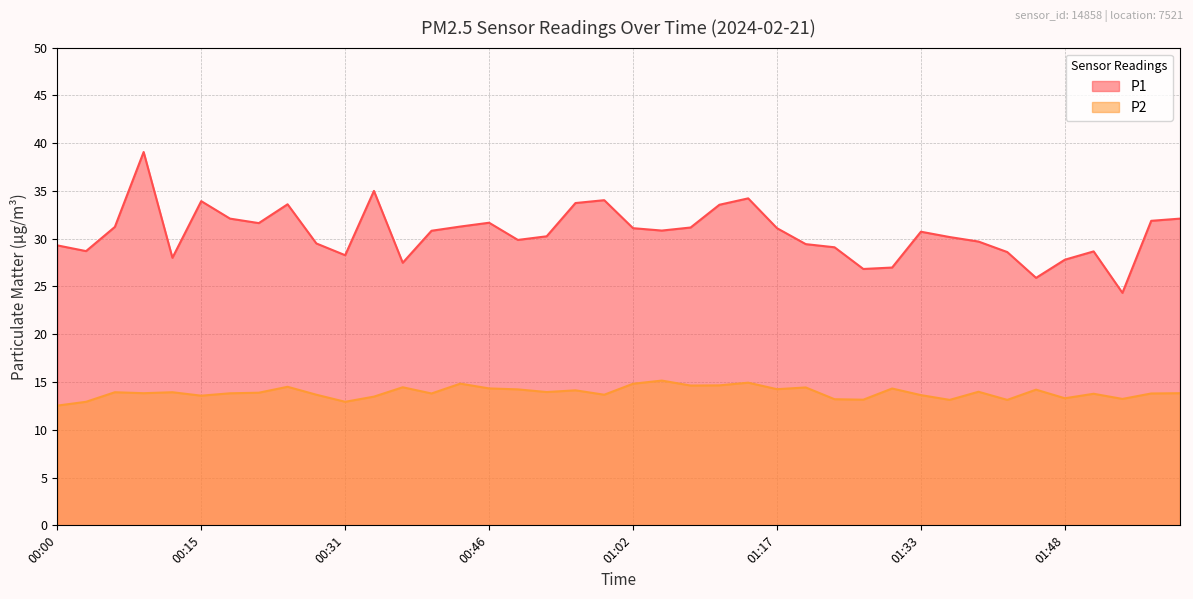

Which category has the highest value in the P1 series?

00:09